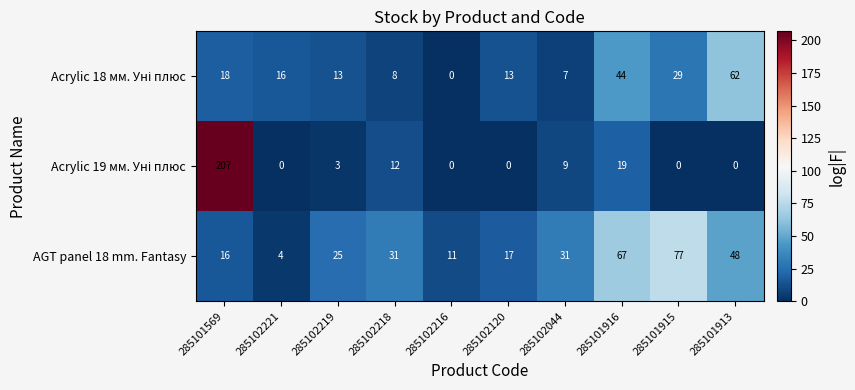

At which label is AGT panel 18 mm. Fantasy closest to 40?

285101913